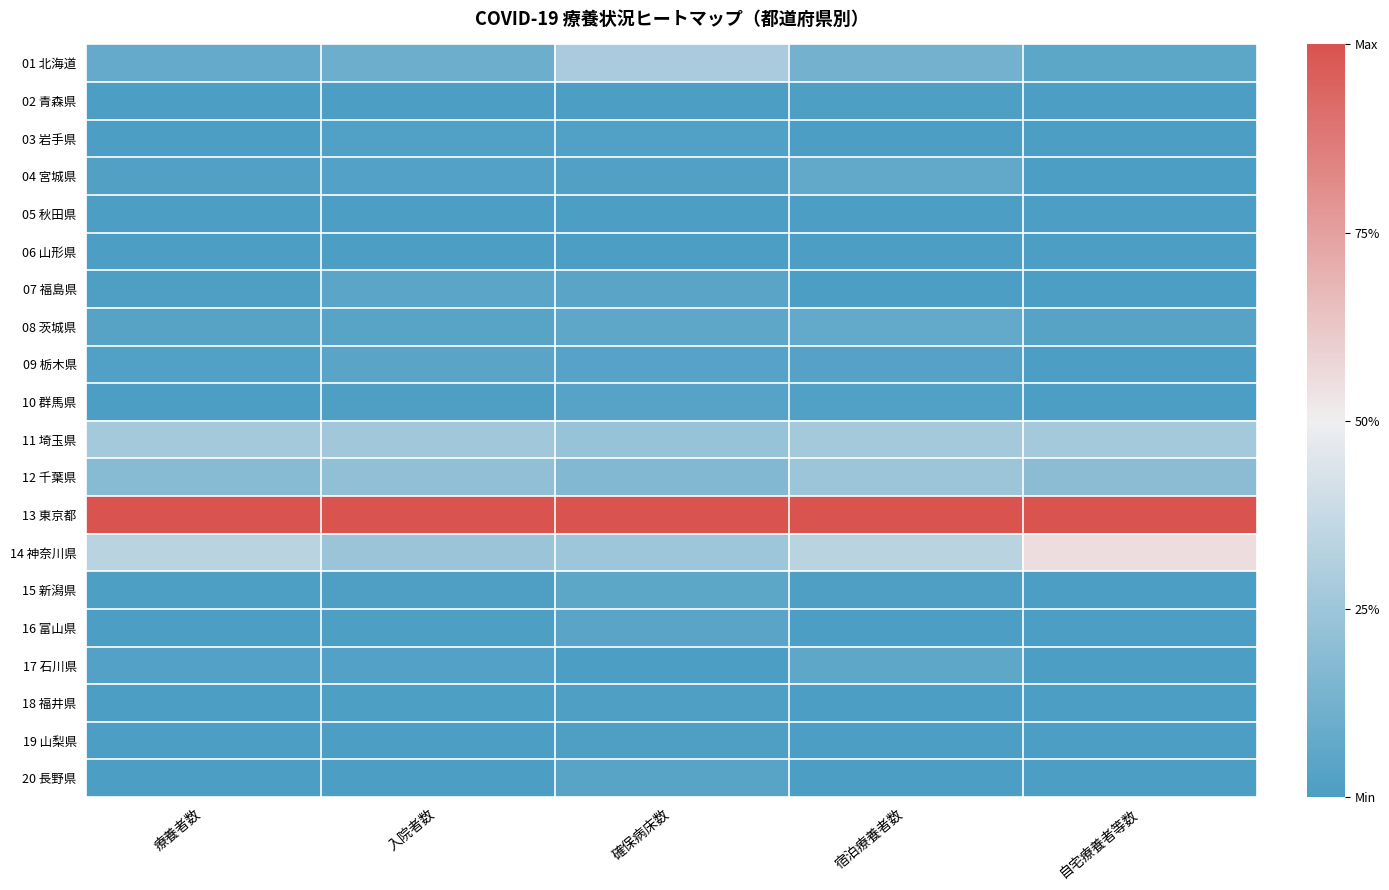

At which category does the chart reach its minimum across all series?

入院者数